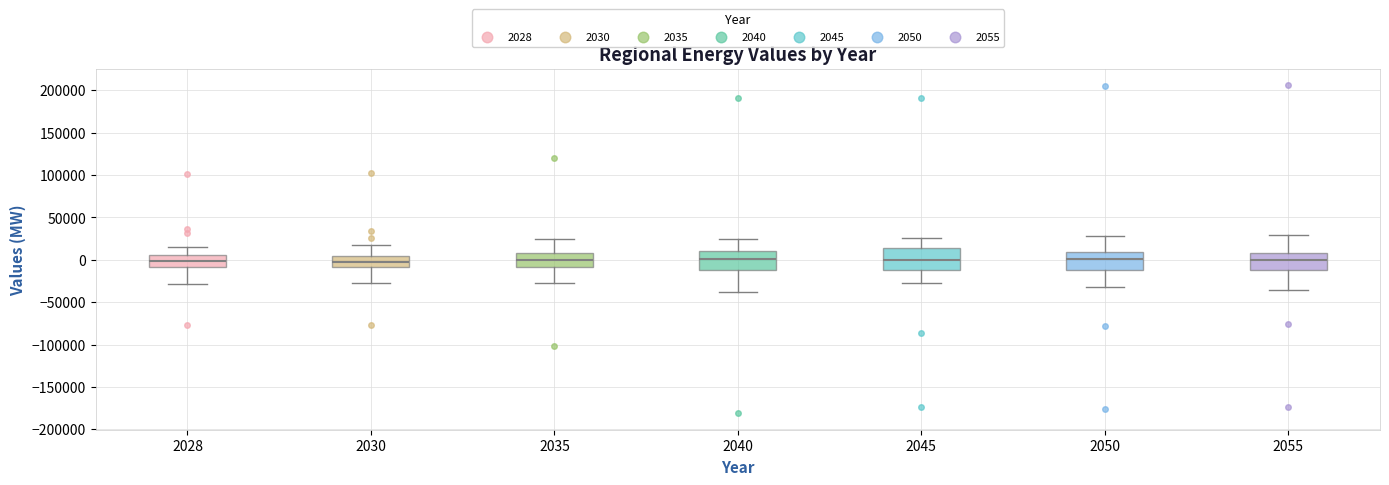

Reading left to right, transcribe this box plot: for each box, give where its median line is, the range the box spans, and where its two whiskers end, as read against the y-axis. The values are not printed on the chart, so give them approximately, as read against the axis.

2028: median 0, box -10000 to 5000, whiskers -30000 to 15000
2030: median 0, box -10000 to 5000, whiskers -30000 to 20000
2035: median 0, box -10000 to 10000, whiskers -30000 to 25000
2040: median 0, box -10000 to 10000, whiskers -40000 to 25000
2045: median 0, box -10000 to 15000, whiskers -25000 to 25000
2050: median 0, box -10000 to 10000, whiskers -30000 to 30000
2055: median 0, box -15000 to 10000, whiskers -35000 to 30000